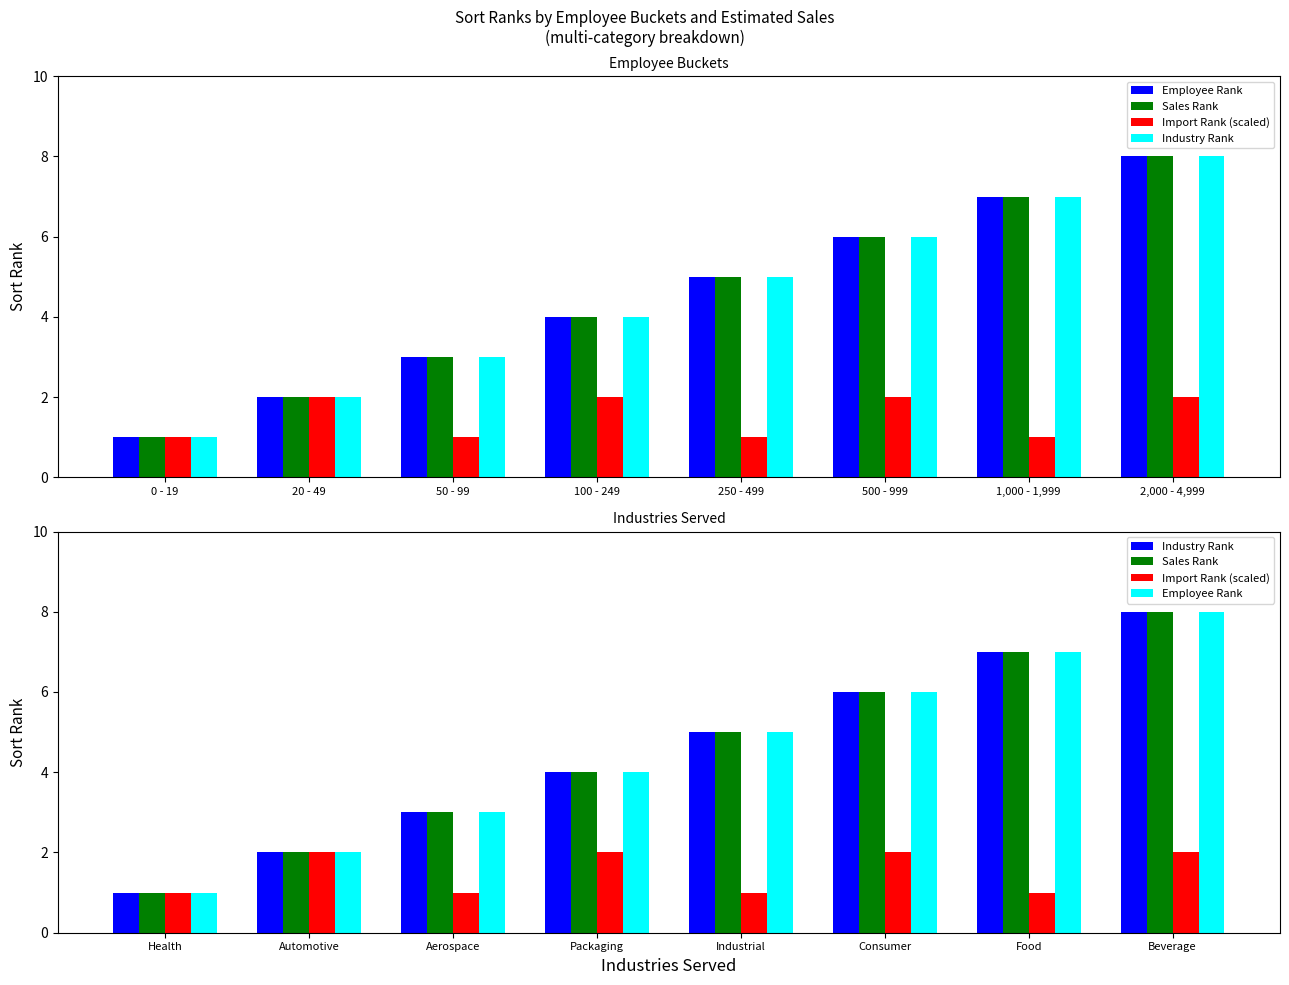

List the series in order of their peak value, highest first.

Employee Rank, Sales Rank, Industry Rank, Import Rank (scaled)